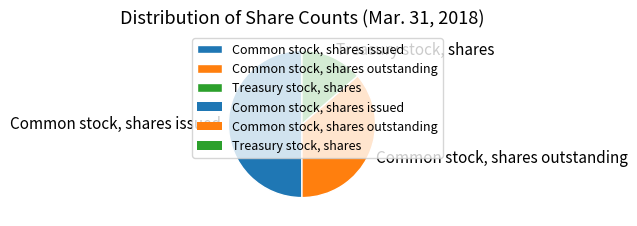

Rank the categories by value from highest to lowest.

Common stock, shares issued, Common stock, shares outstanding, Treasury stock, shares